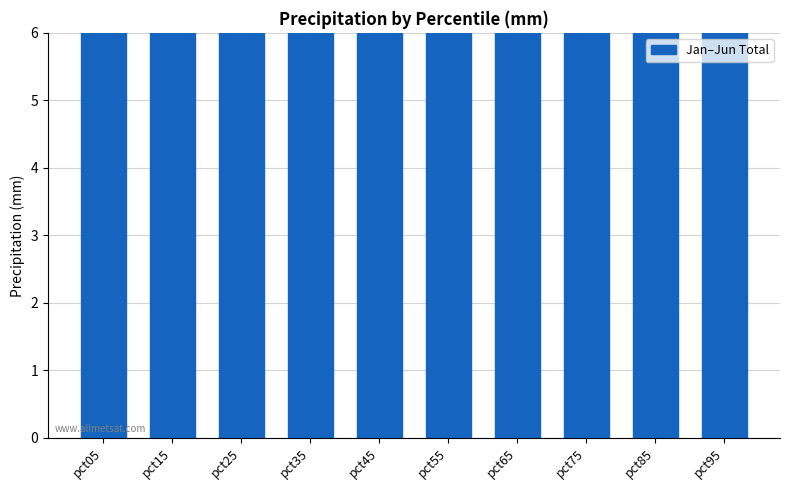

Are the bars horizontal?

No